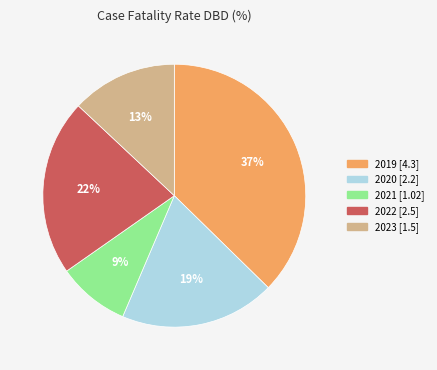

How many segments does this pie chart have?

5